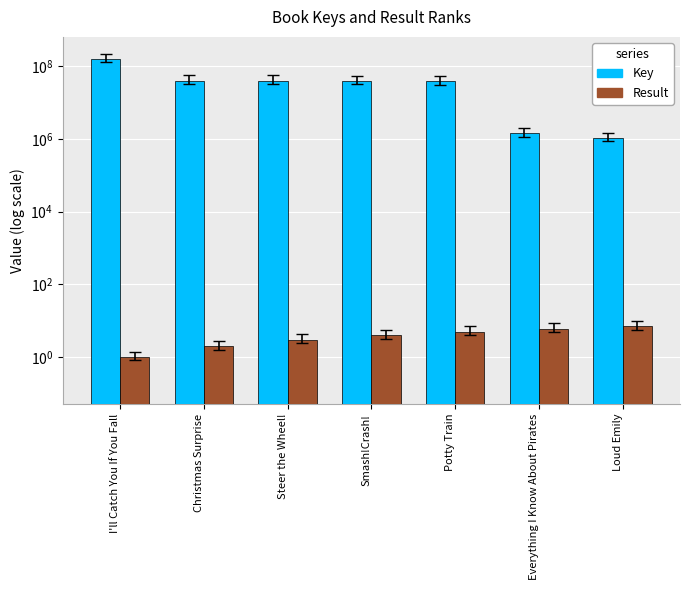

What is the difference between the Result values at Smash!Crash! and Potty Train?

1